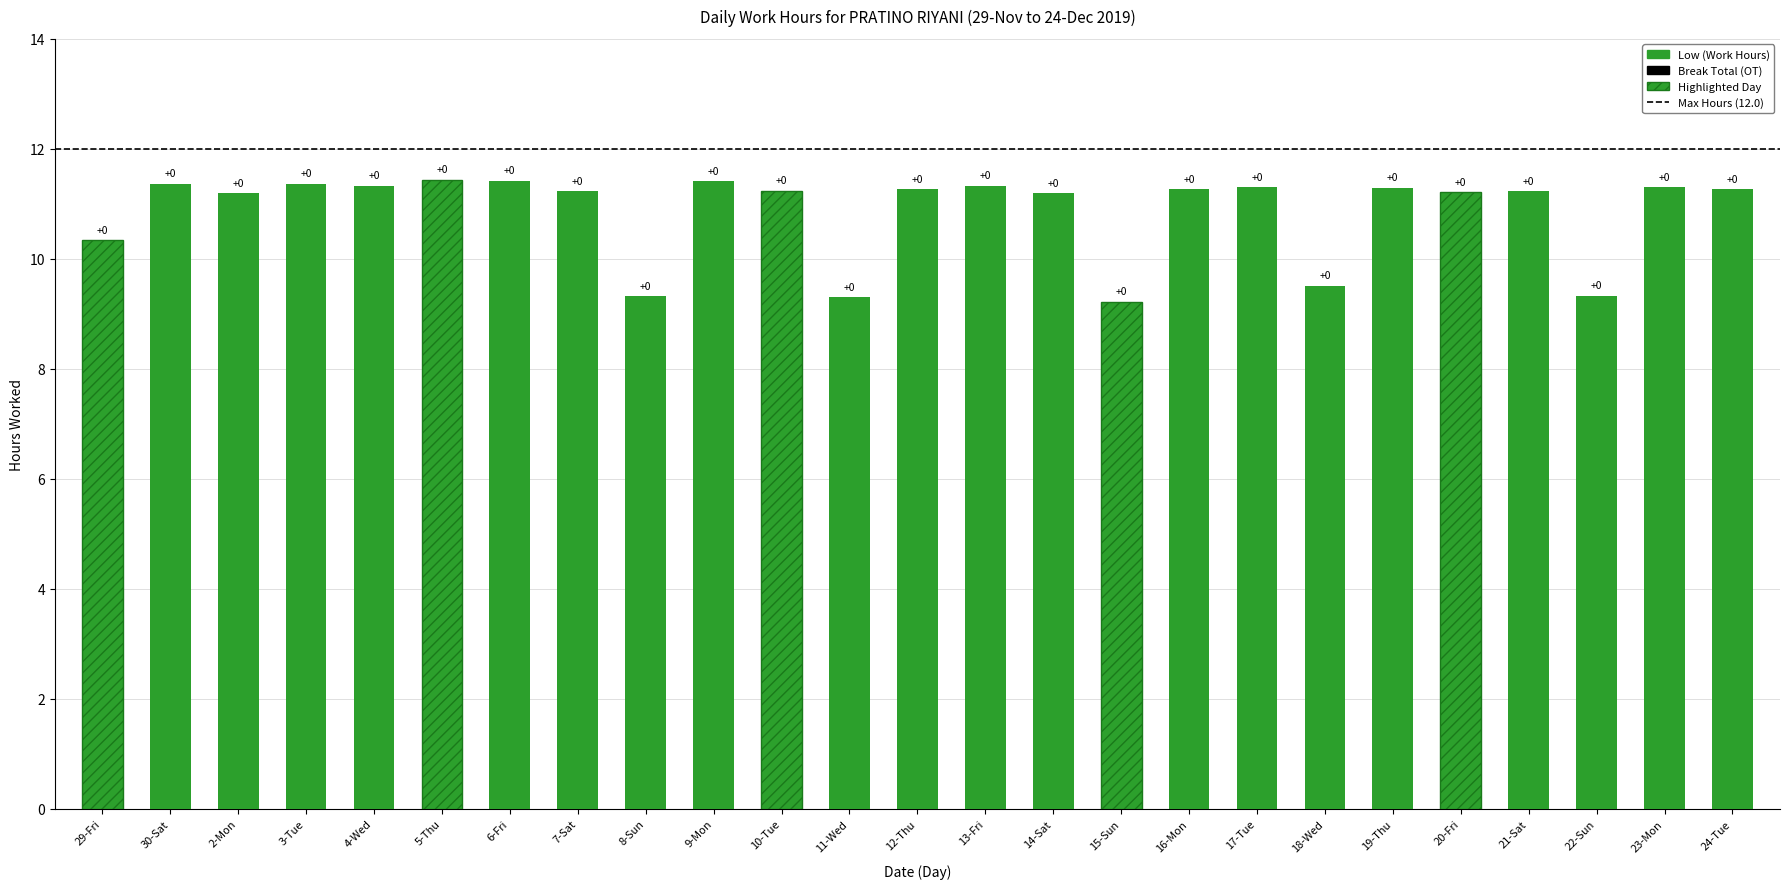

Reading right to left, transcribe all the data shown in this chart.

Low (Work Hours): 11.3	11.3	9.3	11.2	11.2	11.3	9.5	11.3	11.3	9.2	11.2	11.3	11.3	9.3	11.2	11.4	9.3	11.2	11.4	11.4	11.3	11.4	11.2	11.4	10.3
Break Total: 0.0	0.0	0.0	0.0	0.0	0.0	0.0	0.0	0.0	0.0	0.0	0.0	0.0	0.0	0.0	0.0	0.0	0.0	0.0	0.0	0.0	0.0	0.0	0.0	0.0